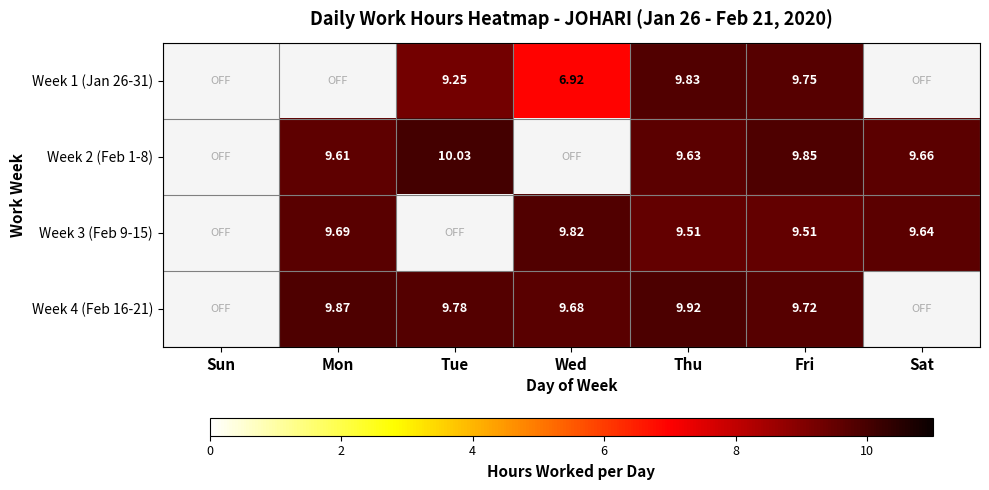

Which series has the largest total across all categories?

Week 4 (Feb 16-21)